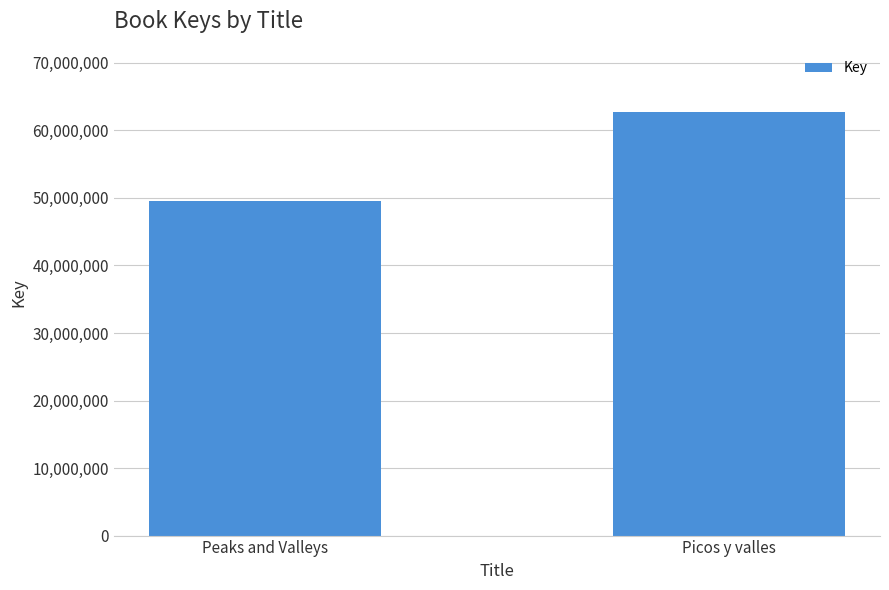

What is the label of the 1st bar from the right?

Picos y valles